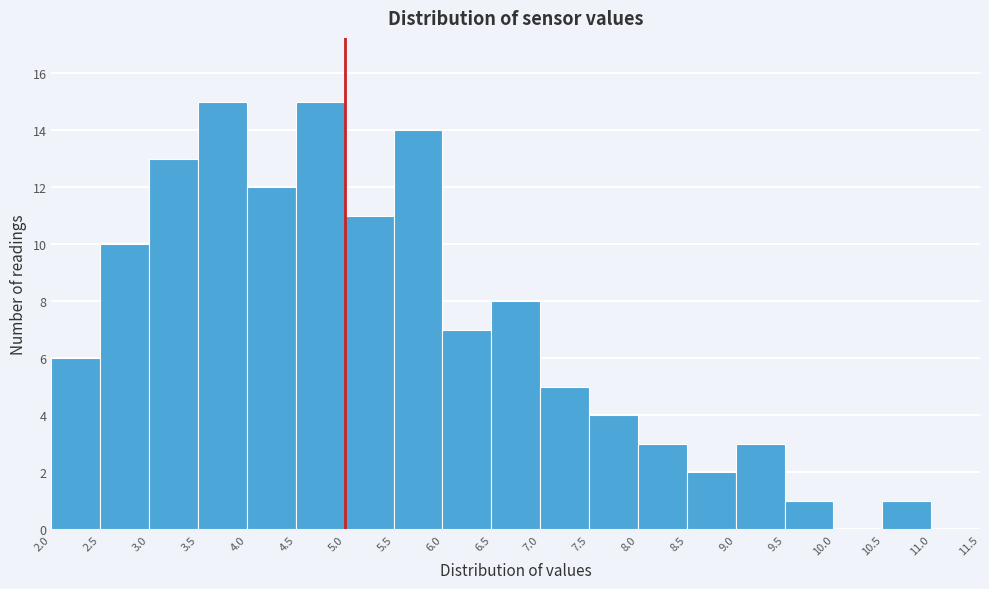

Reading left to right, list every bar in this chart as the range it spans on the x-axis followed by its height. The values are not printed on the chart, so give them approximately, as read against the axis.

2.0 to 2.5: 6
2.5 to 3.0: 10
3.0 to 3.5: 13
3.5 to 4.0: 15
4.0 to 4.5: 12
4.5 to 5.0: 15
5.0 to 5.5: 11
5.5 to 6.0: 14
6.0 to 6.5: 7
6.5 to 7.0: 8
7.0 to 7.5: 5
7.5 to 8.0: 4
8.0 to 8.5: 3
8.5 to 9.0: 2
9.0 to 9.5: 3
9.5 to 10.0: 1
10.0 to 10.5: 0
10.5 to 11.0: 1
11.0 to 11.5: 0